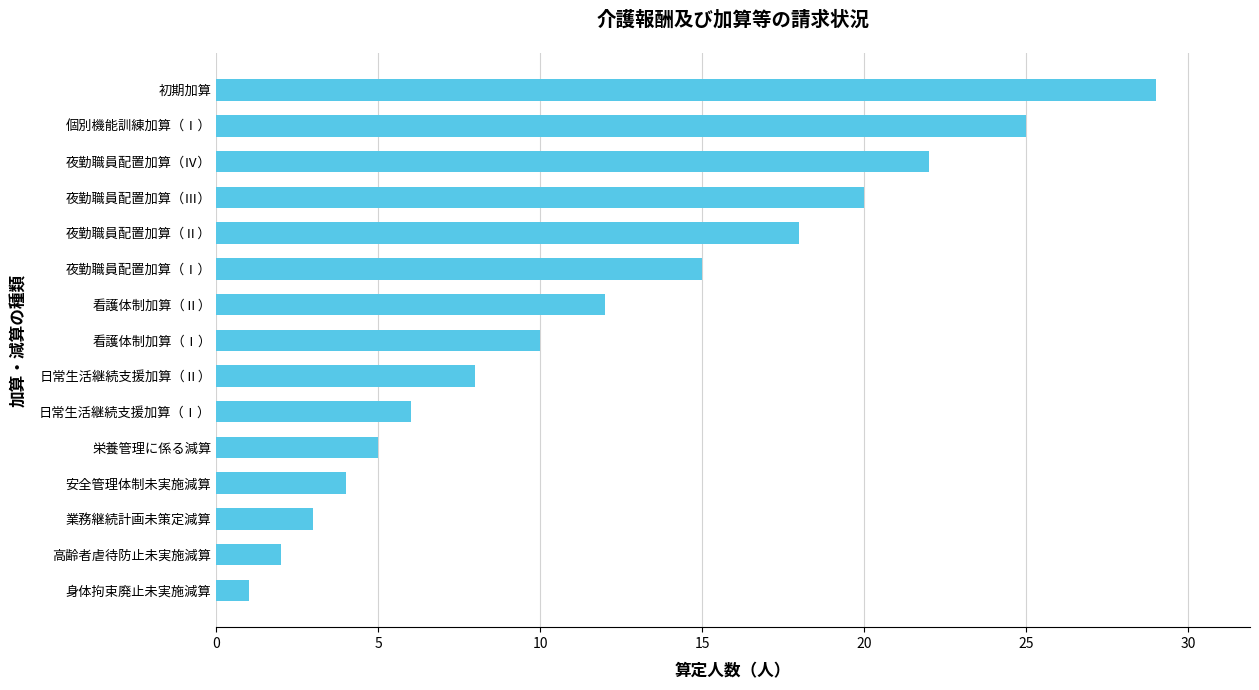

At which category does the chart reach its minimum across all series?

身体拘束廃止未実施減算